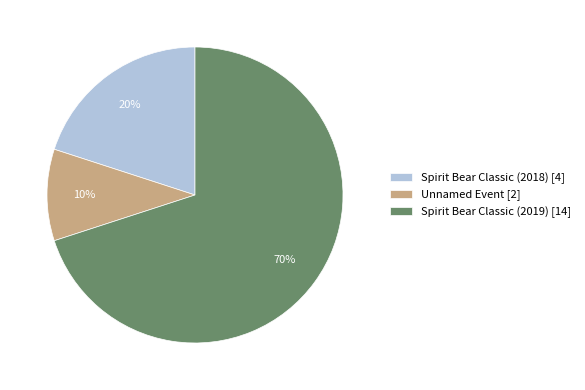

Approximately how many times larger is the value at Unnamed Event [2] compared to Spirit Bear Classic (2018) [4]?

0.5